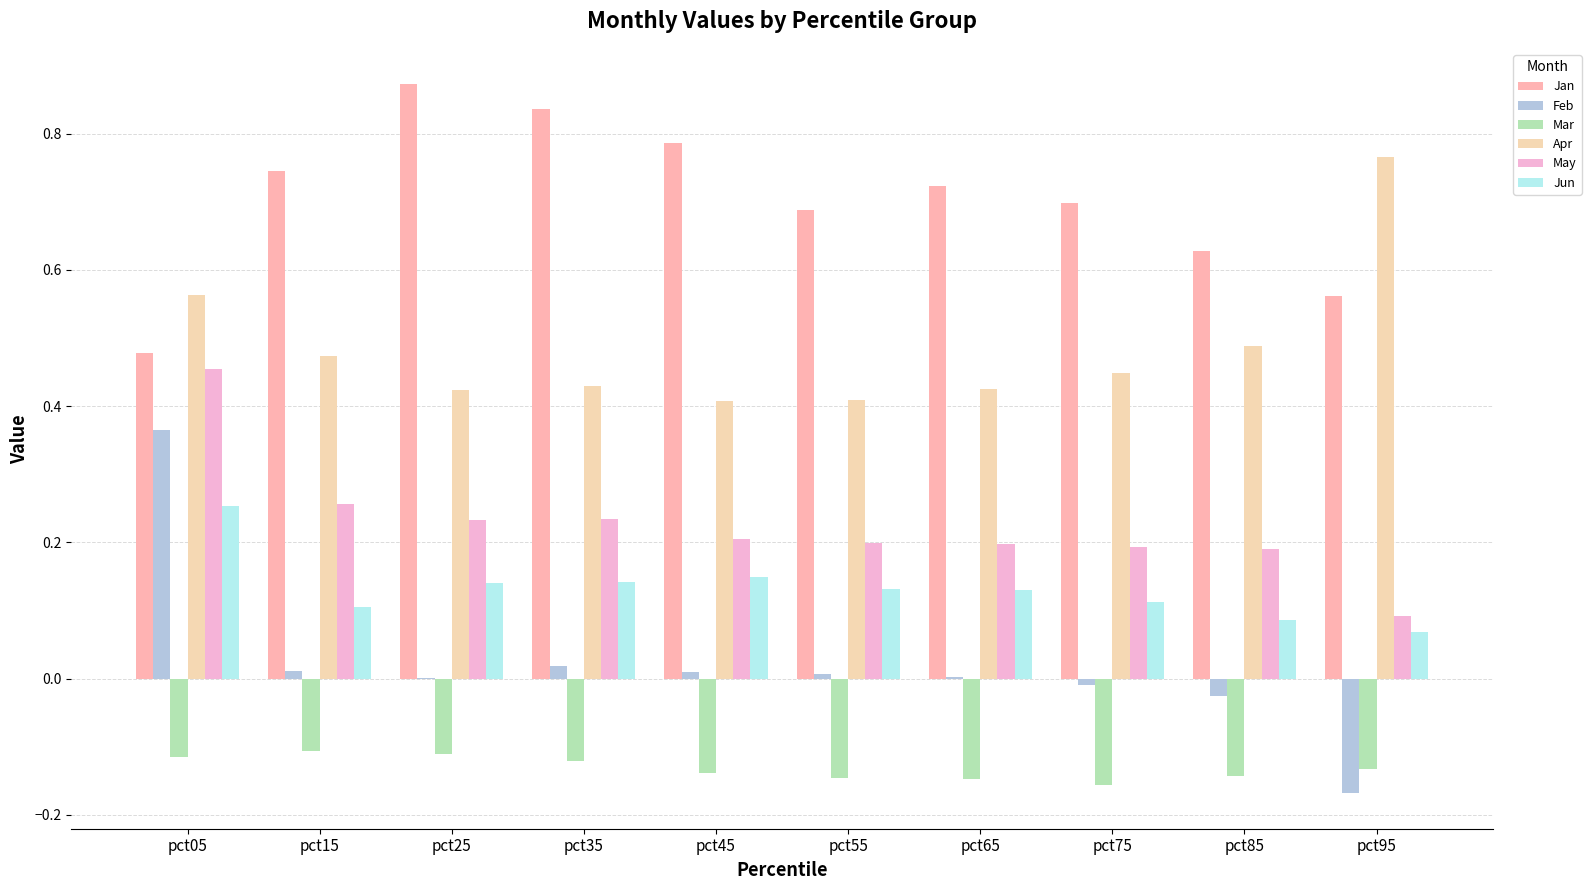

What is the lowest value of the May series?

0.1